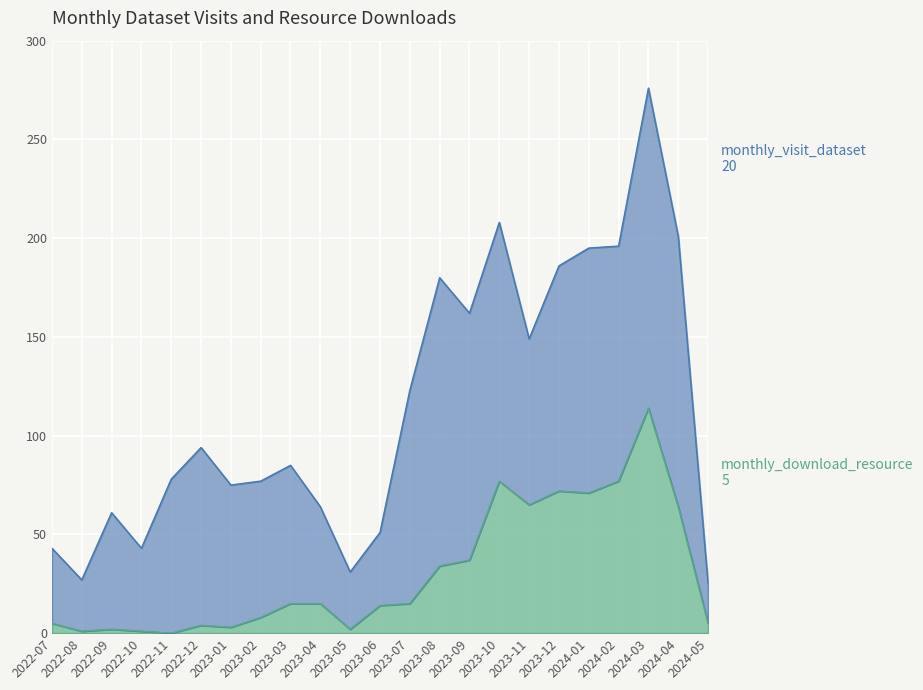

How many lines are shown in the chart?

2